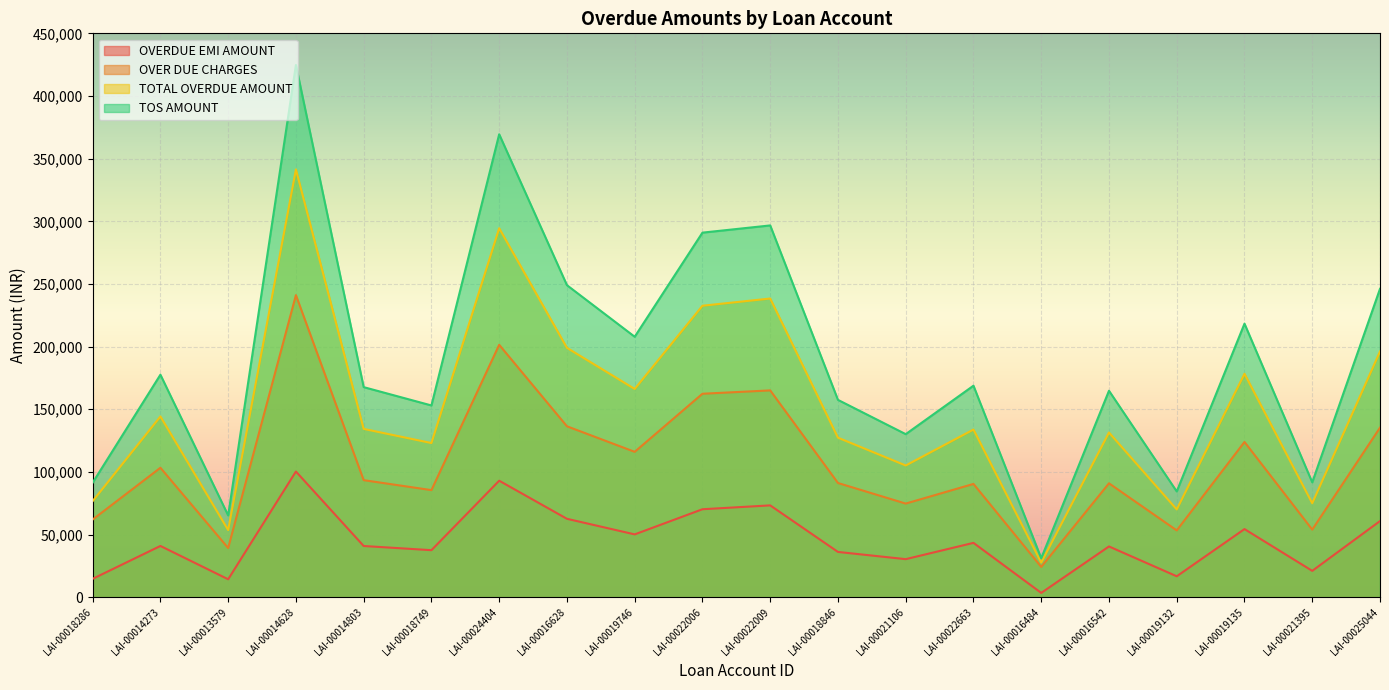

True or false: OVERDUE EMI AMOUNT and OVER DUE CHARGES intersect in this chart.

False